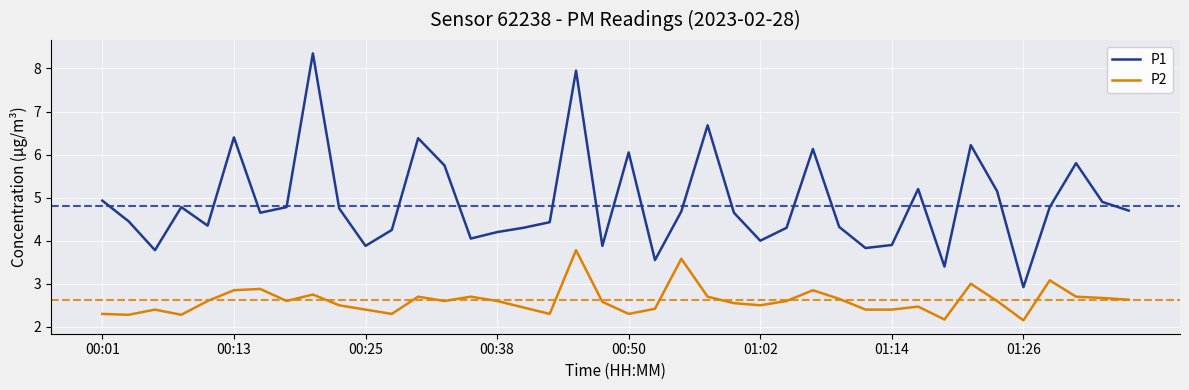

Does the chart have visible grid lines?

Yes